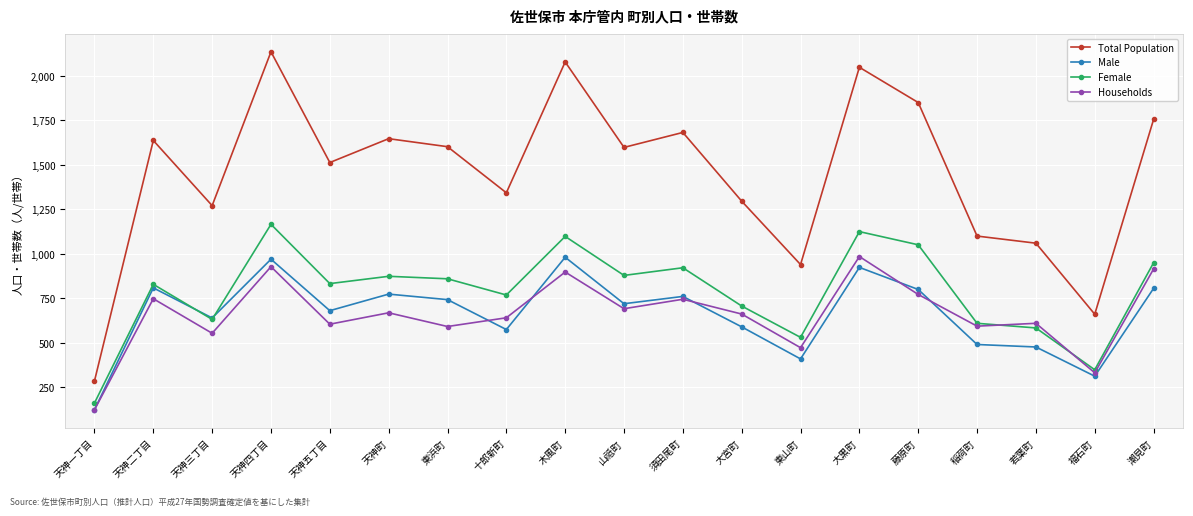

True or false: Male and Households intersect in this chart.

True